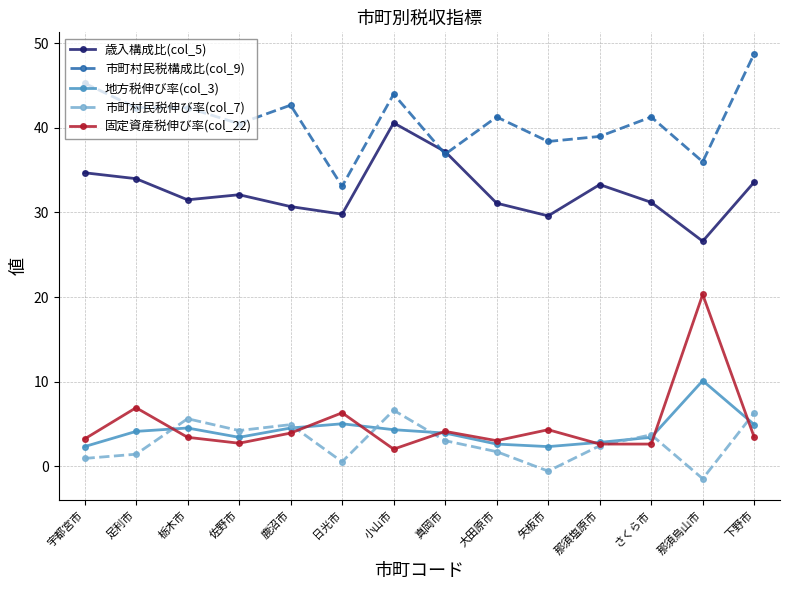

How many times do 地方税伸び率(col_3) and 固定資産税伸び率(col_22) cross each other?

7